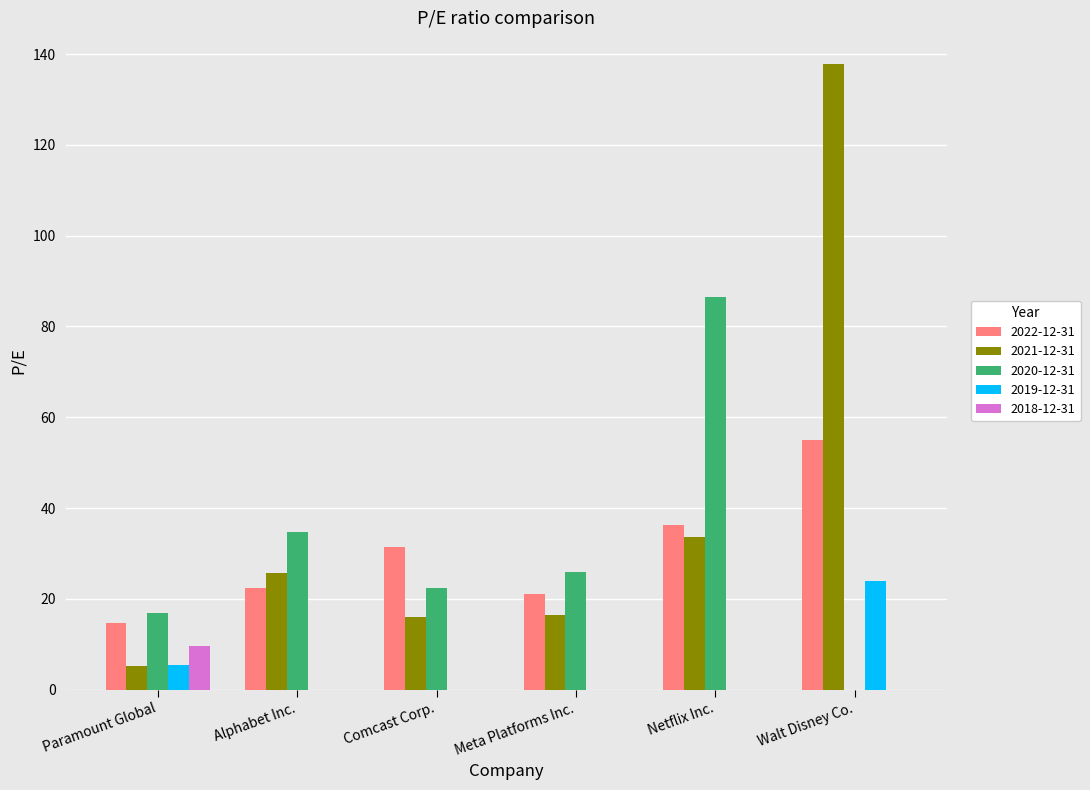

What is the sum of all 2021-12-31 values?

234.8